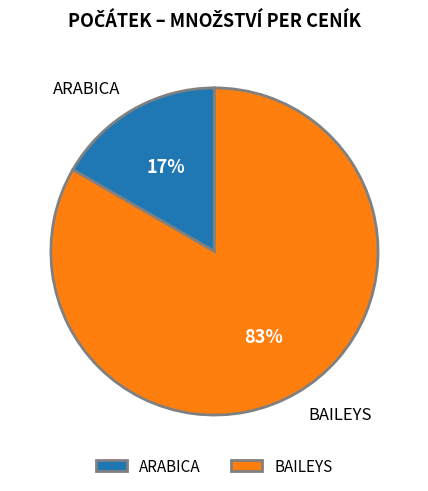

To the nearest percent, what is the average slice percentage?

50%